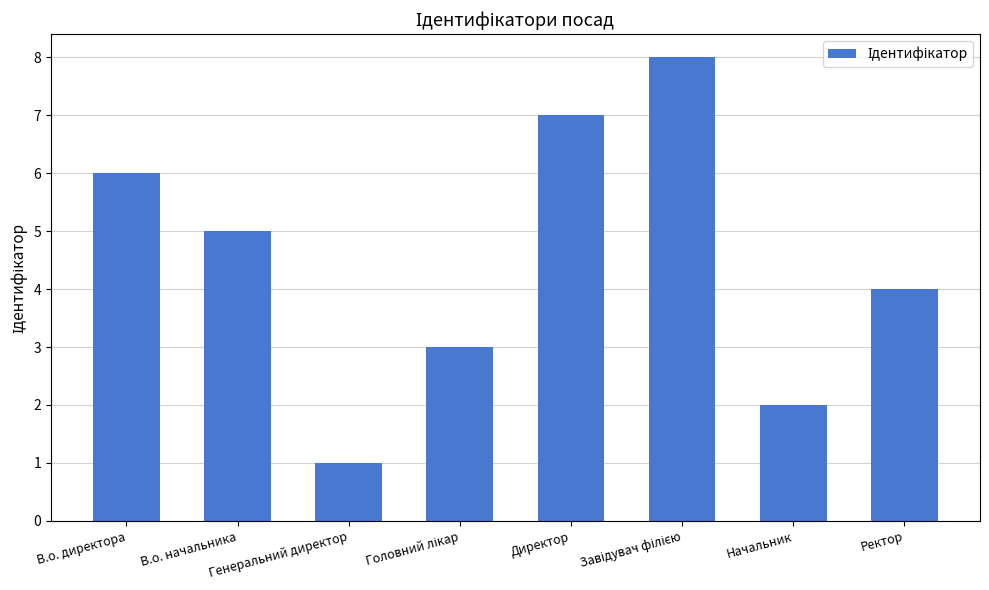

What is the sum of all values?

36